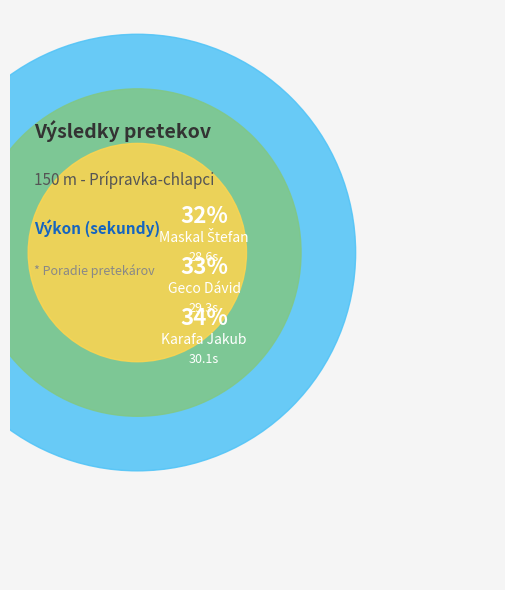

Rank the categories by value from lowest to highest.

Maskal Štefan, Geco Dávid, Karafa Jakub